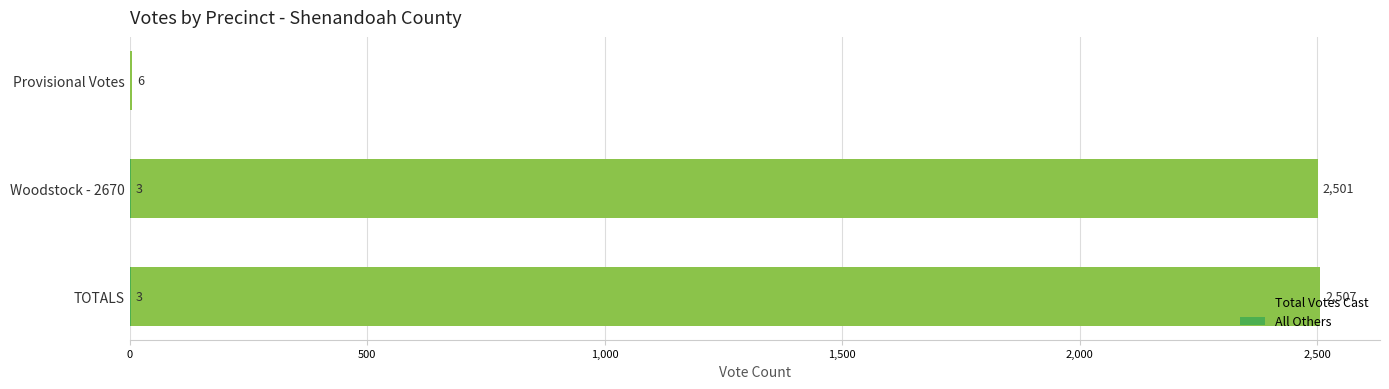

Reading left to right, what are all the values shown in this chart?

Total Votes Cast: 6	2501	2507
All Others: 0	3	3